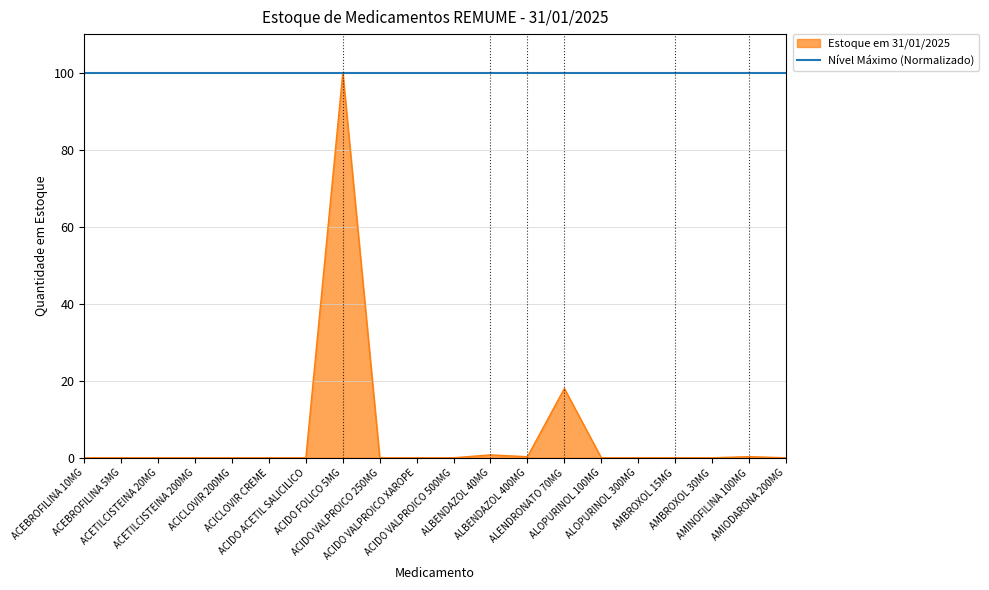

Between ALBENDAZOL 40MG and ACICLOVIR CREME, which is larger?

ALBENDAZOL 40MG